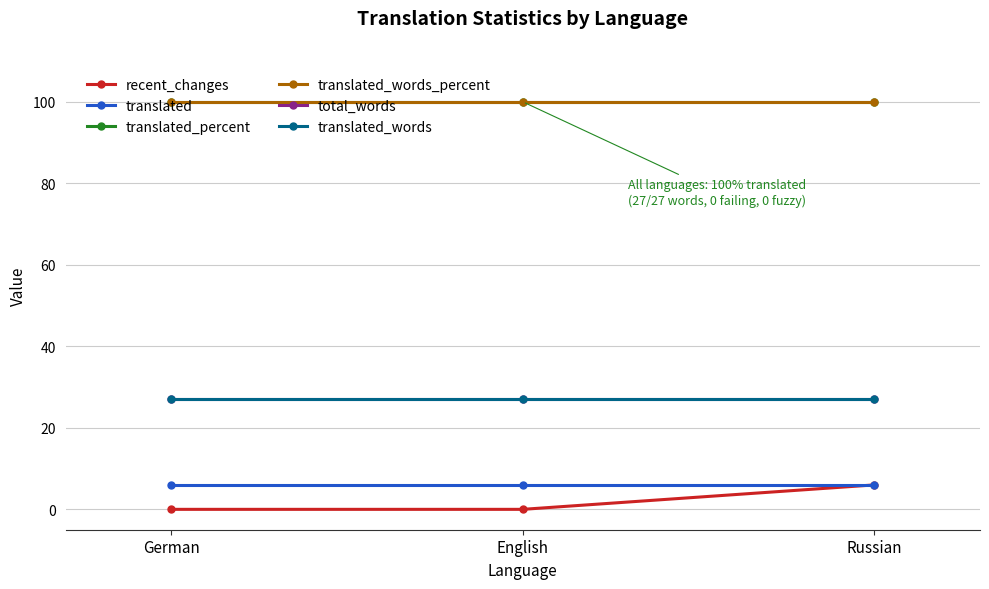

What is the value of the translated_words_percent point at the 3rd from the left?

100